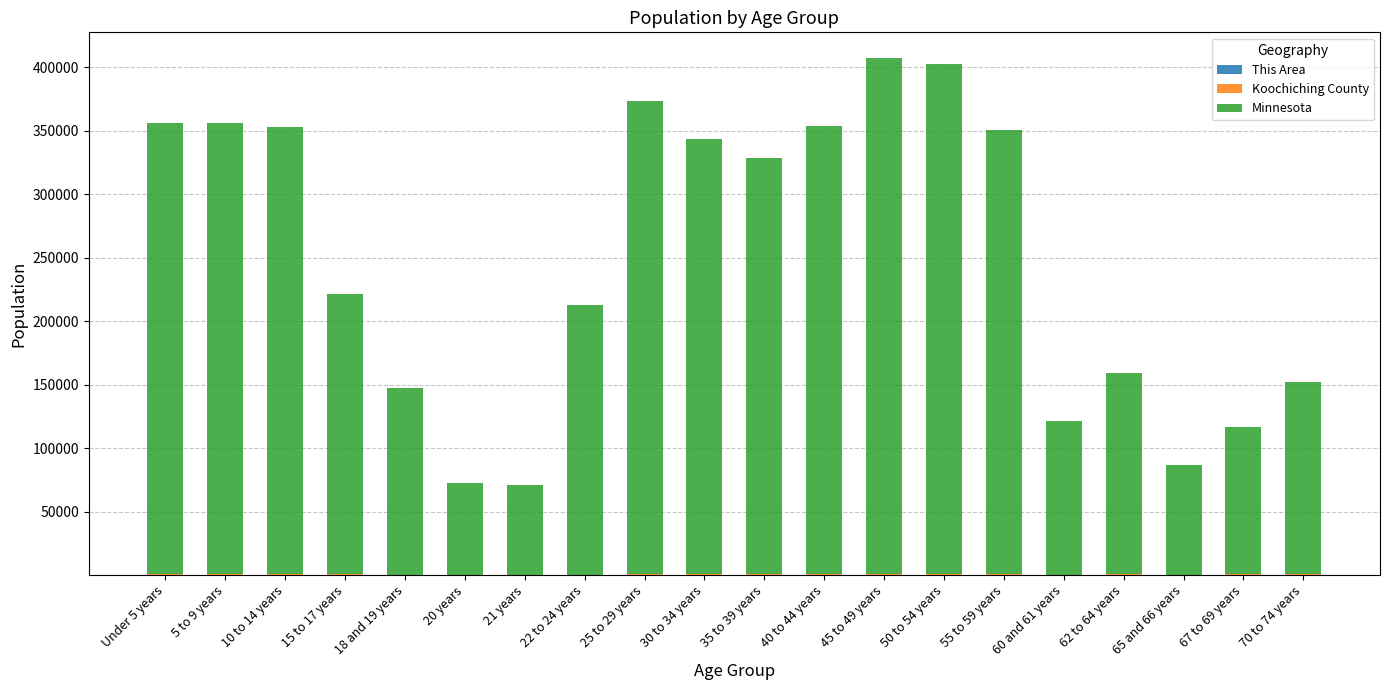

How many series are shown in this chart?

3